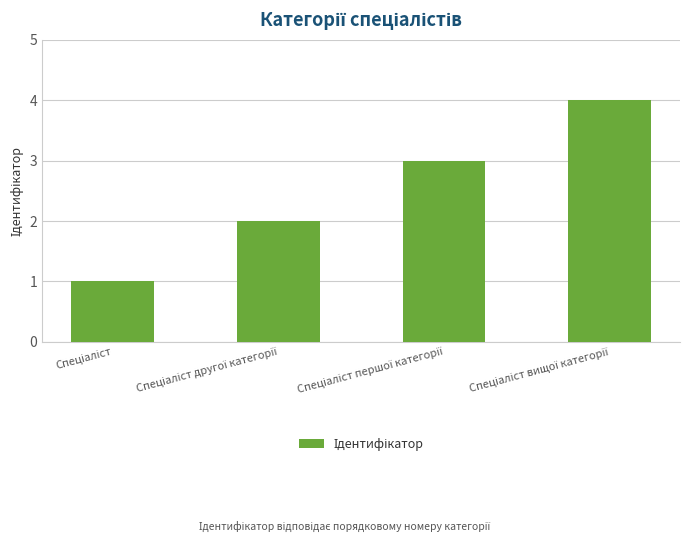

Count the number of data series in this chart.

1